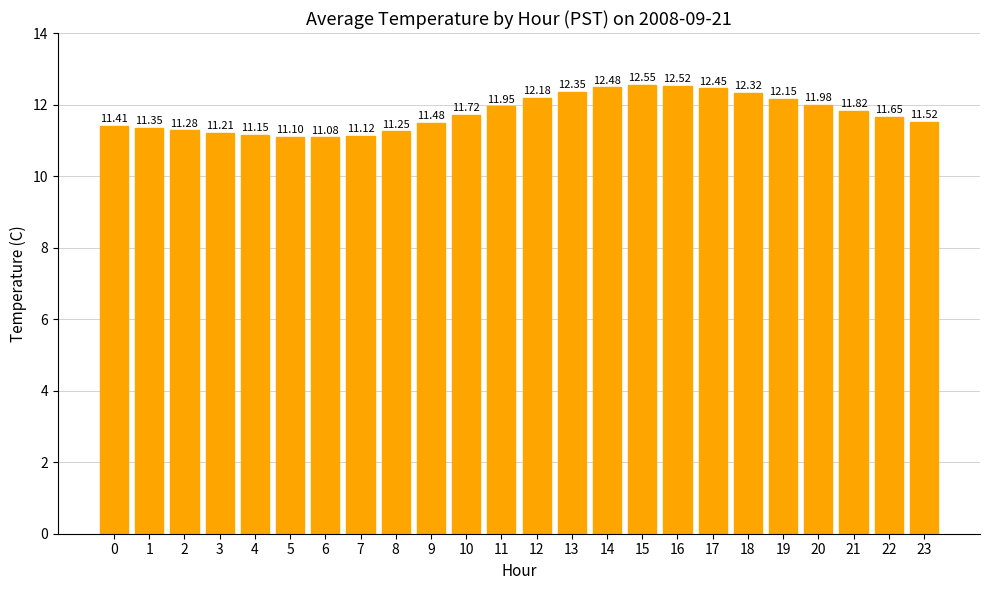

What is the difference between the second highest and minimum values?

1.4